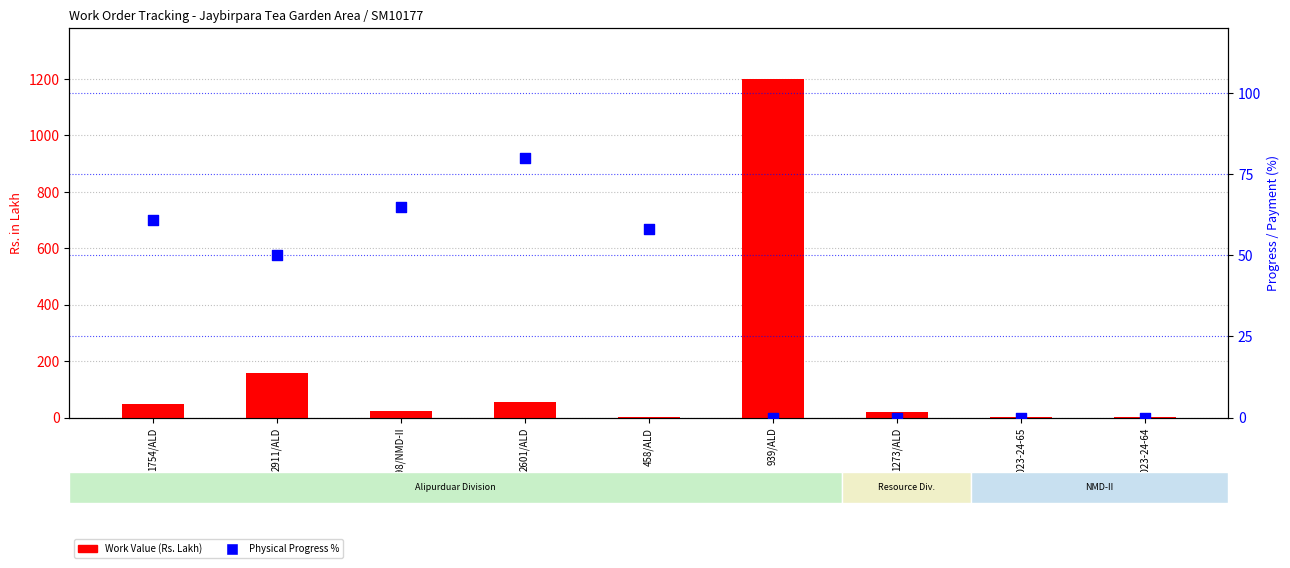

Is the value of Physical Progress % at 2601/ALD greater than the value of Work Value (Rs. Lakh) at 1273/ALD?

Yes